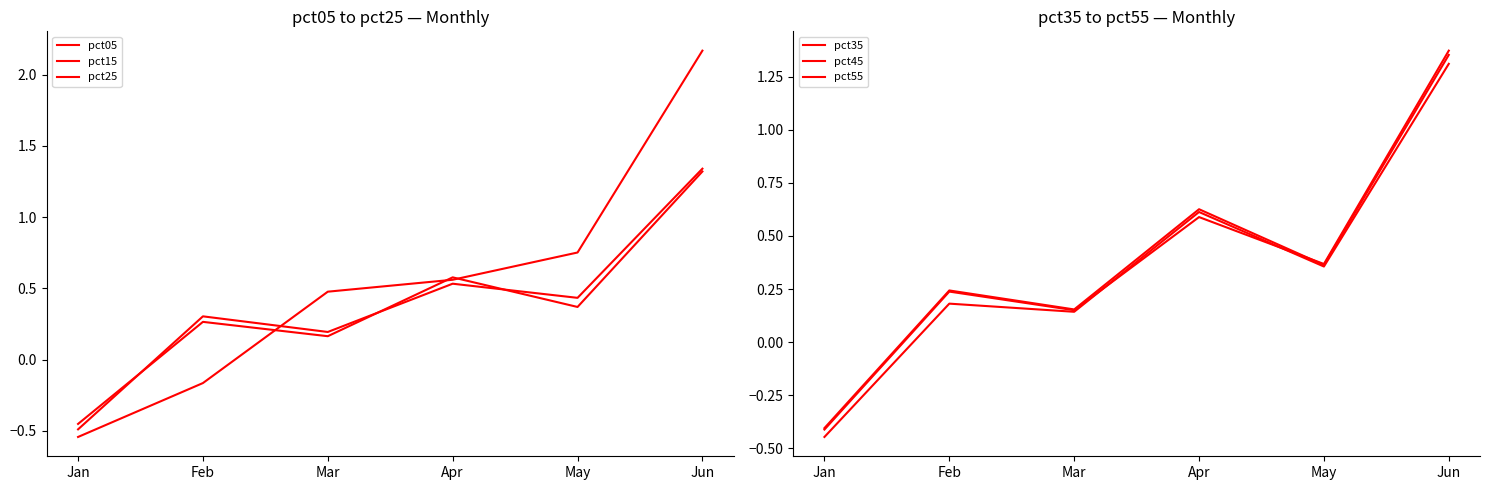

How many values in pct35 are below zero?

1